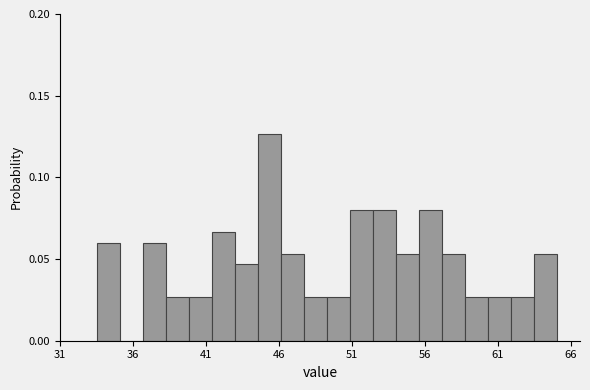

Around what value on the x-axis is the tallest bar? Give the approximate position of its centre, as read against the axis.

45.5